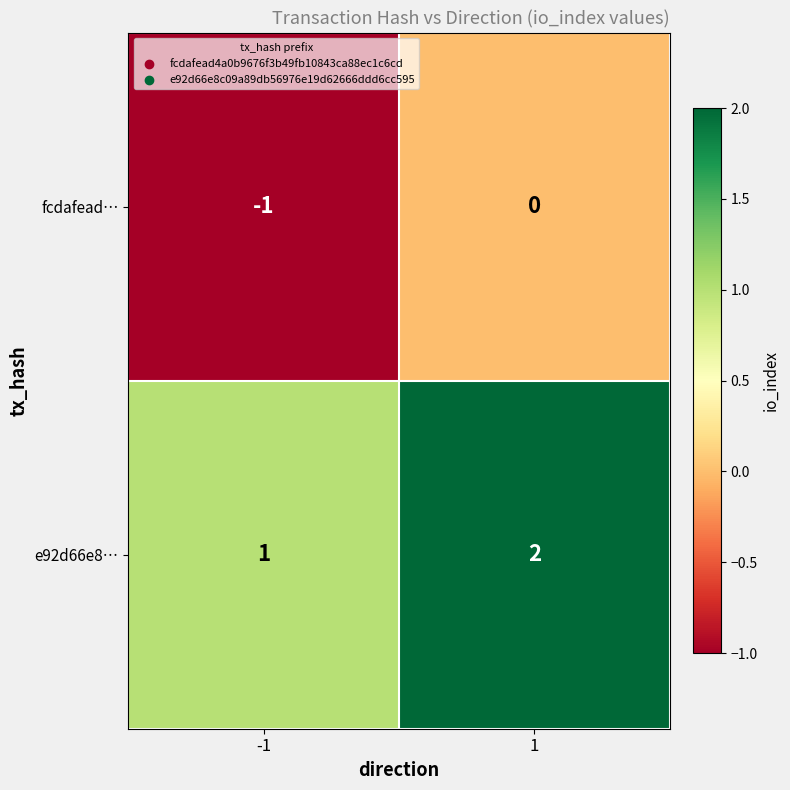

Which series has the largest total across all categories?

e92d66e8…